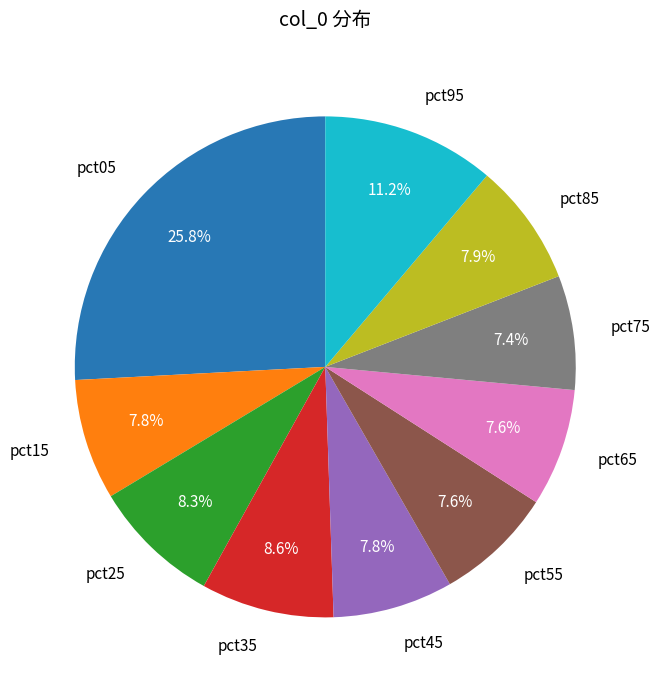

To the nearest percent, what is the combined percentage of pct35 and pct25?

17%